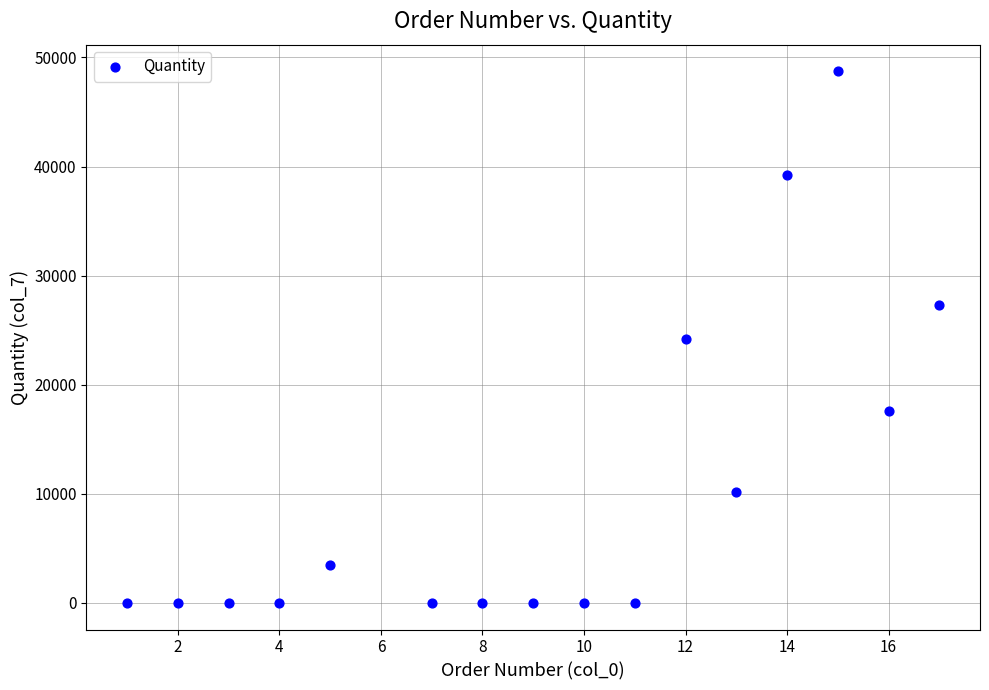

What is the range of Y values (max minus min)?

48736